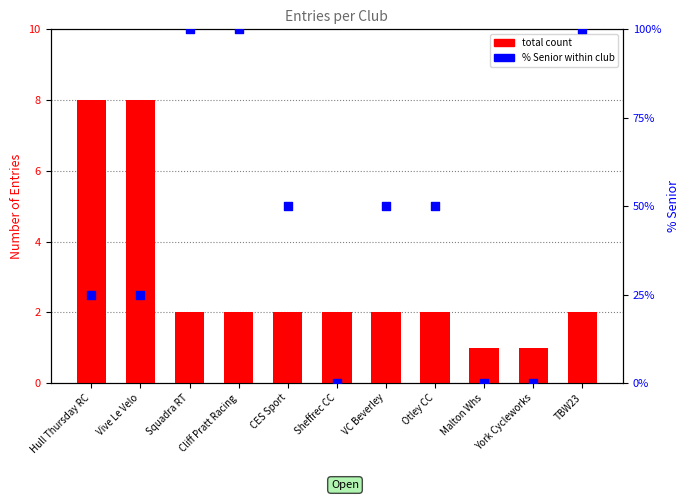

Which series has the largest total across all categories?

% Senior